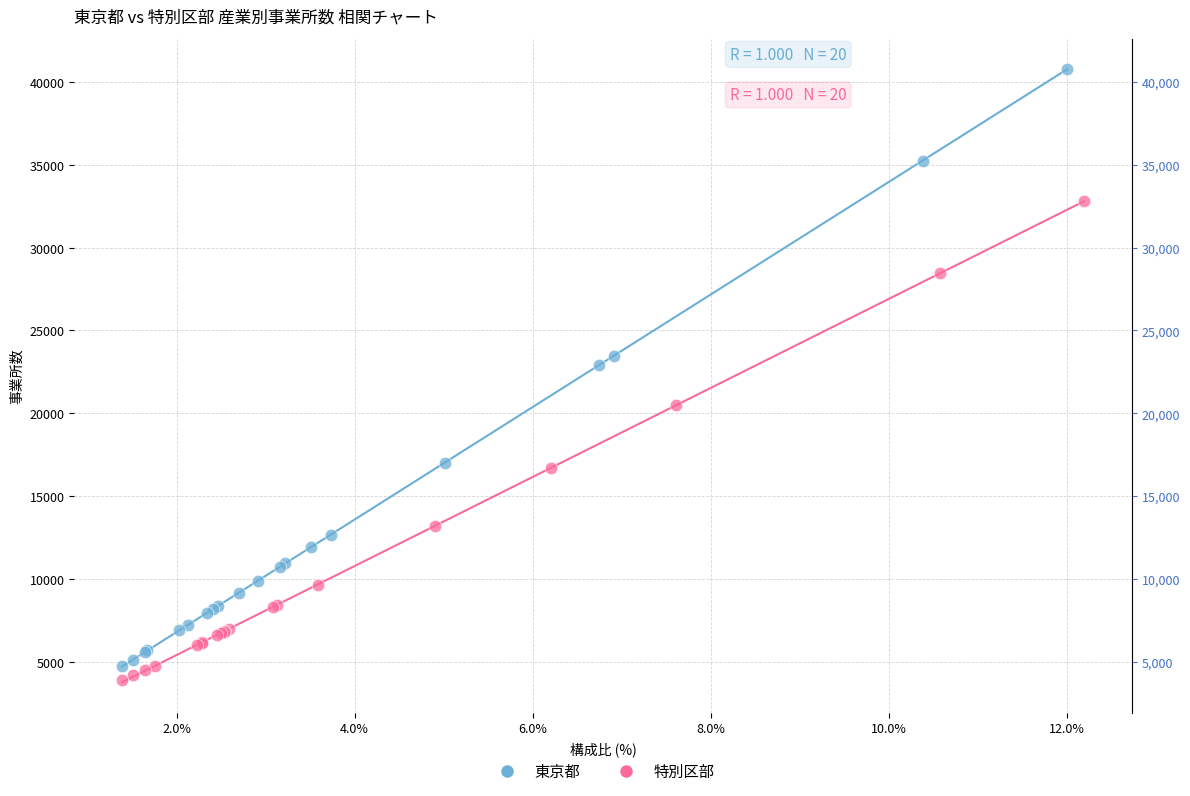

Which series reaches the maximum Y coordinate?

東京都